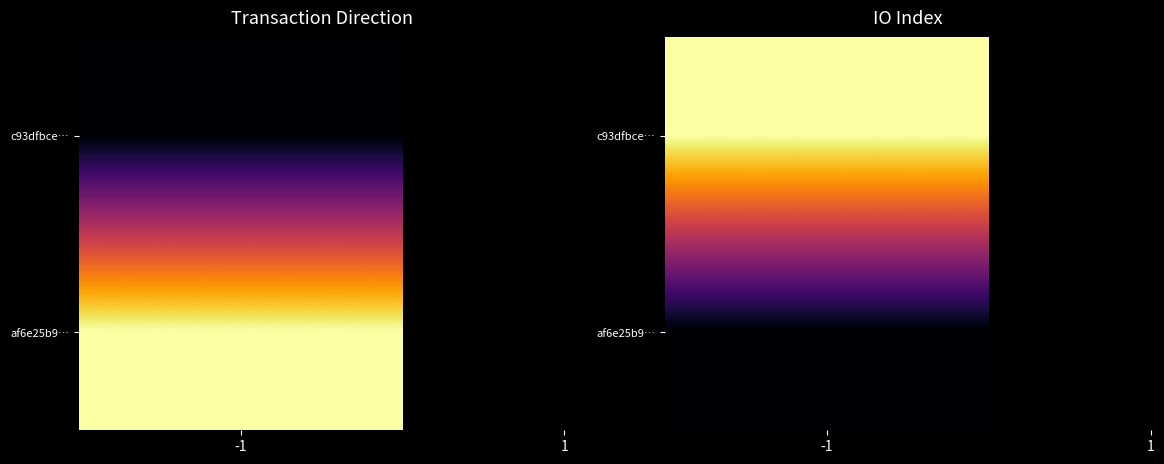

List the series in order of their overall mean, lowest first.

af6e25b9e170971c33c4ec16f3ac95f66b1bc97, c93dfbcee57020036a631ad8cdf076246935fd3